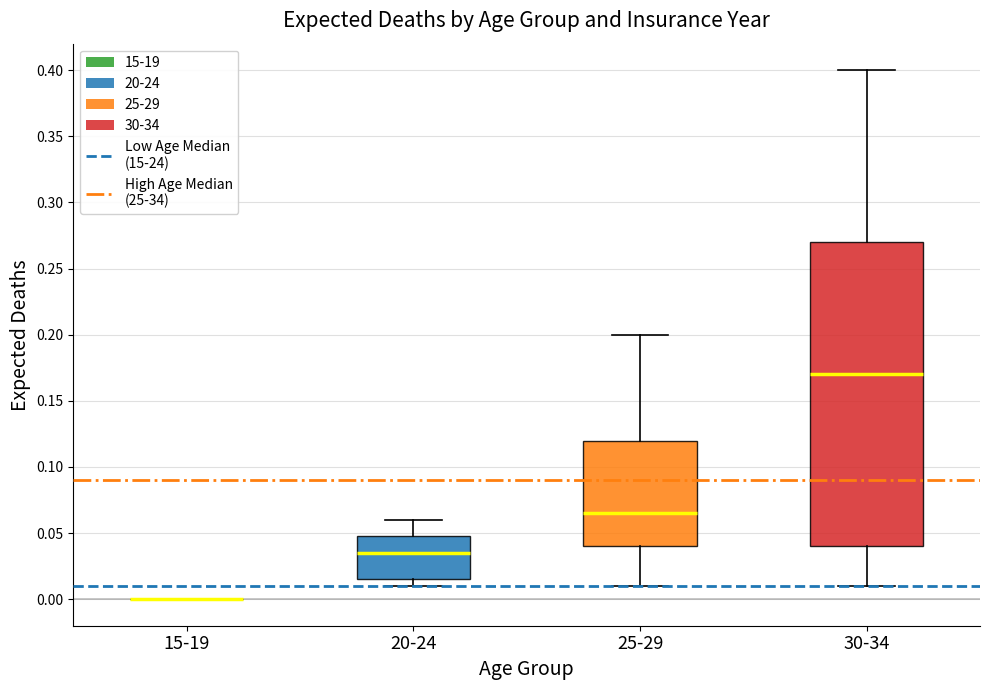

Comparing the boxes themselves (not the whiskers), which one is the tallest?

30-34